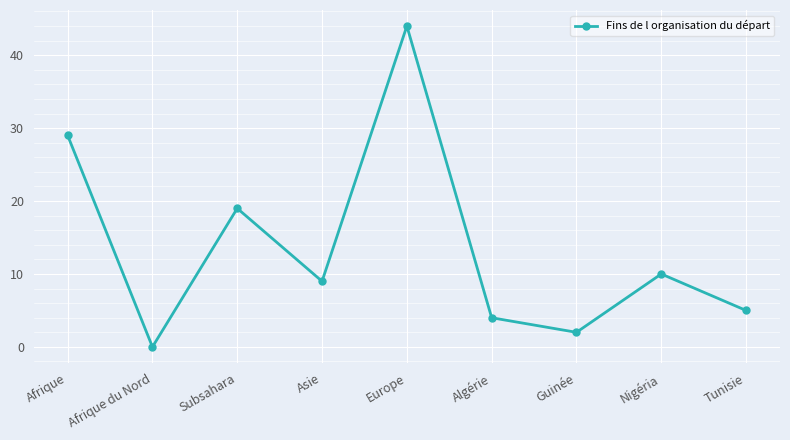

The value at Algérie is 2. True or false?

False